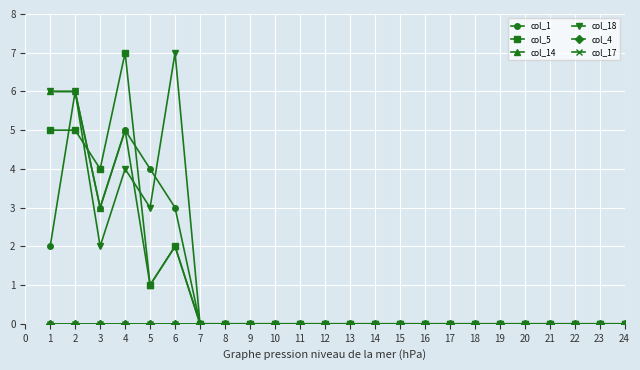

Is this an area chart (filled region under the line)?

No